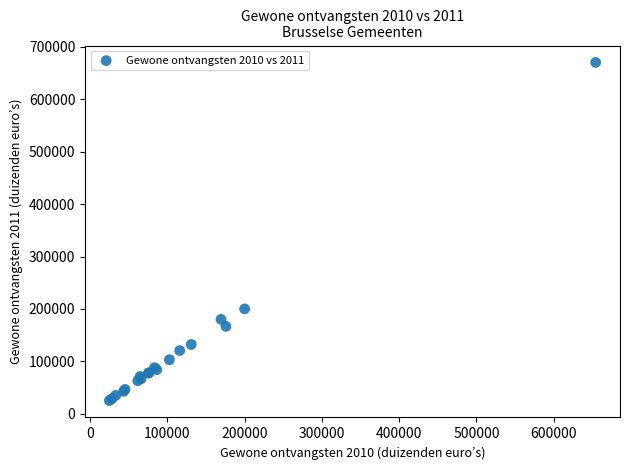

What Y value in the scatter plot is closest to 347723?

200083.8